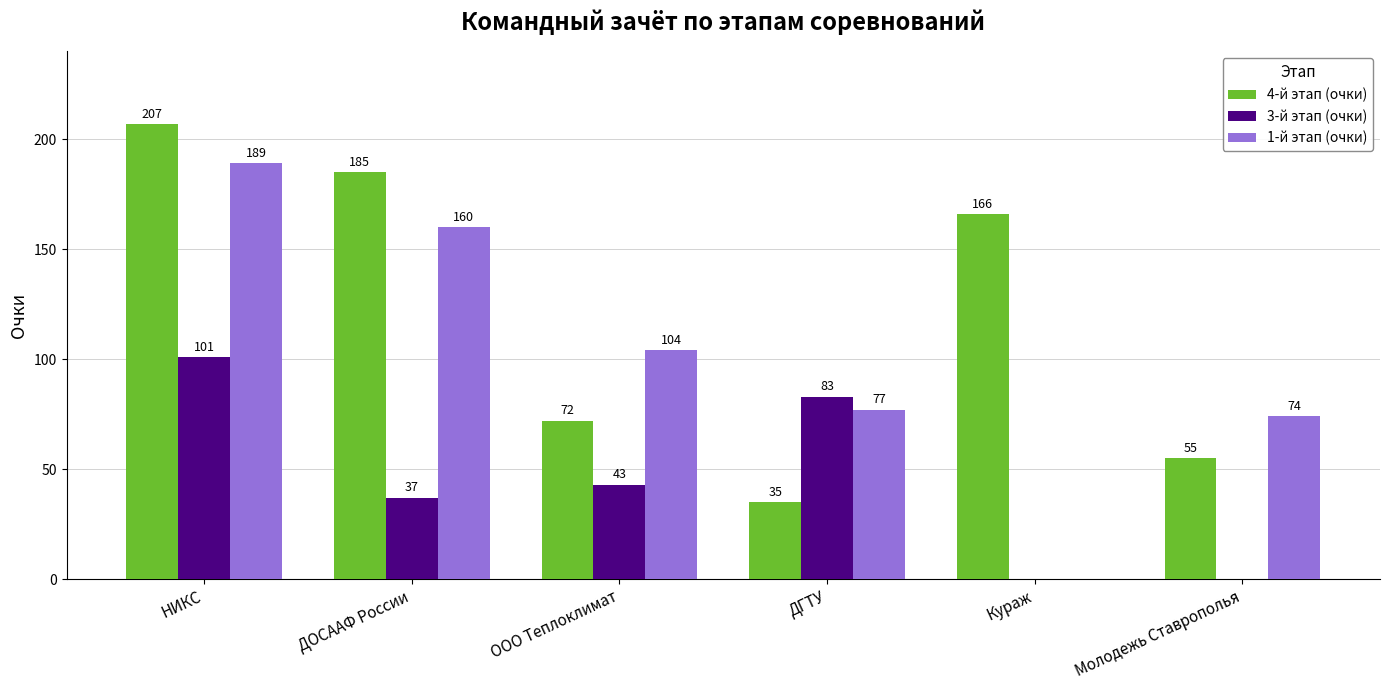

Reading left to right, extract all data points from this chart.

4-й этап (очки): 207	185	72	35	166	55
3-й этап (очки): 101	37	43	83	0	0
1-й этап (очки): 189	160	104	77	0	74